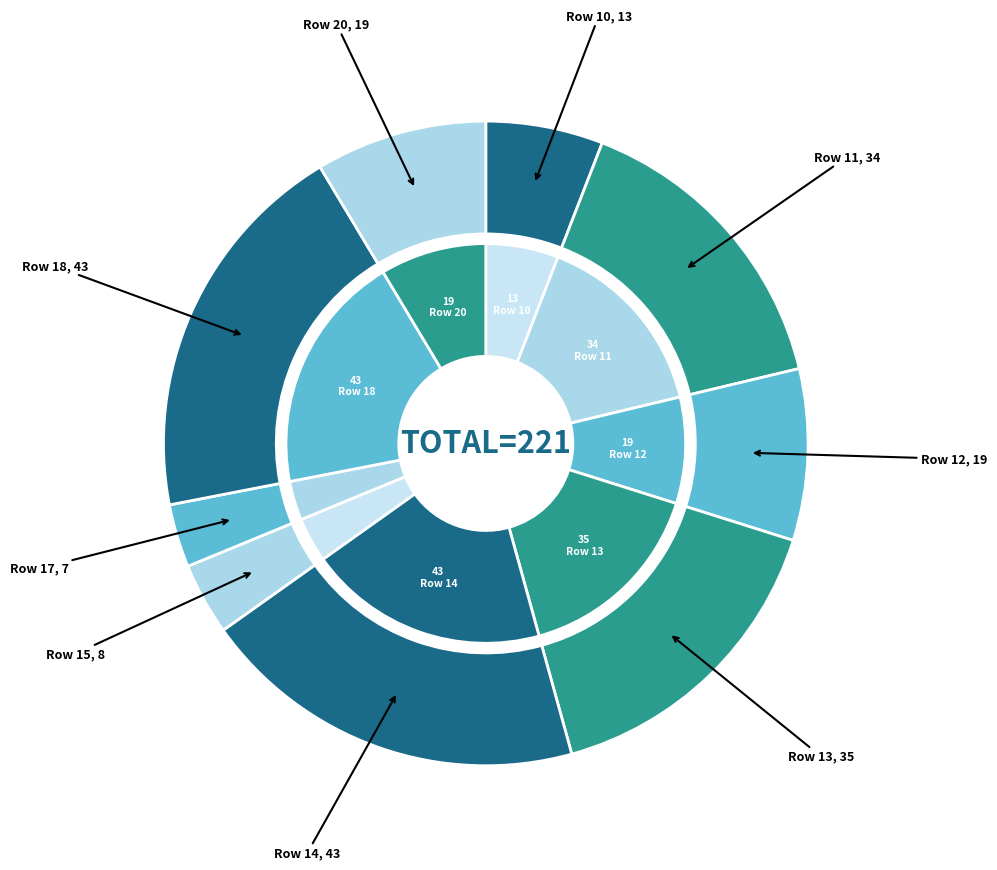

Does 15 account for over 50% of the chart?

No